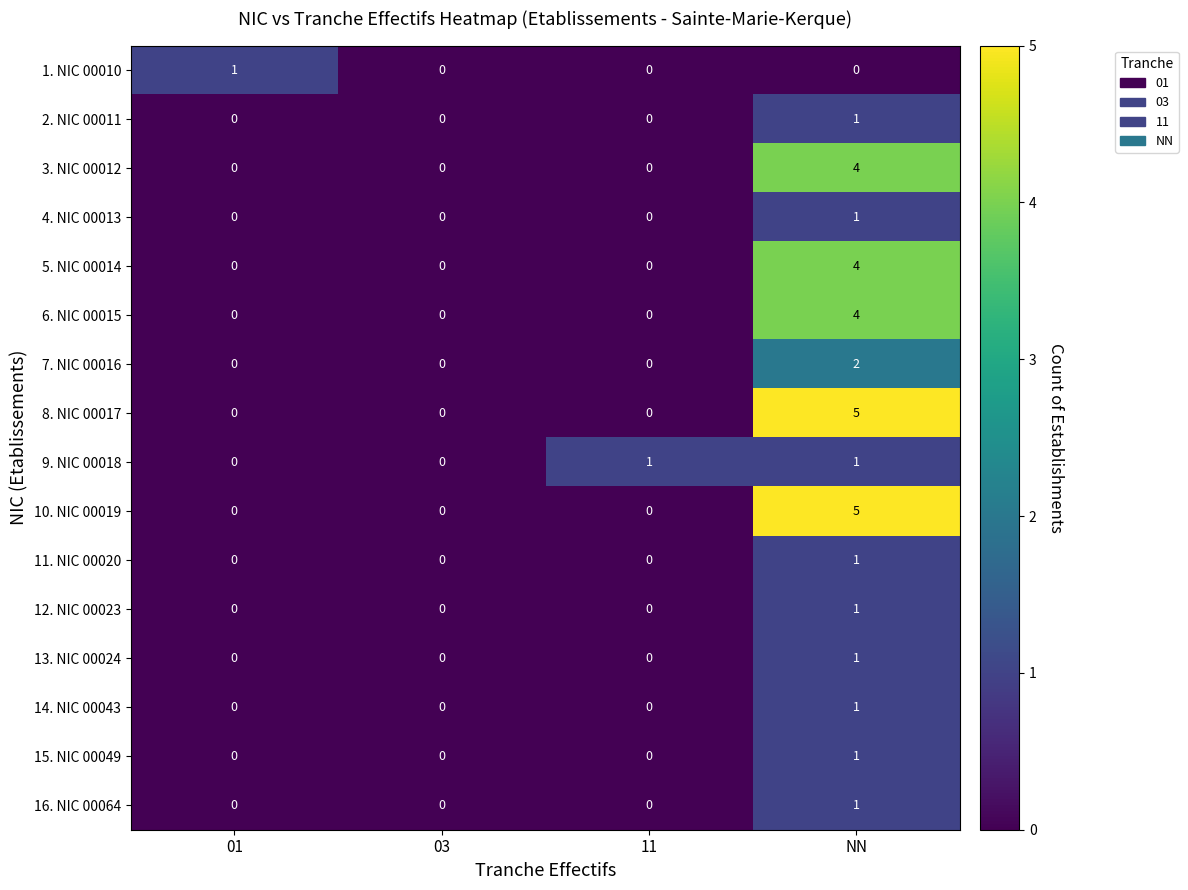

What is the difference between the maximum and minimum values in the 8. NIC 00017 series?

5